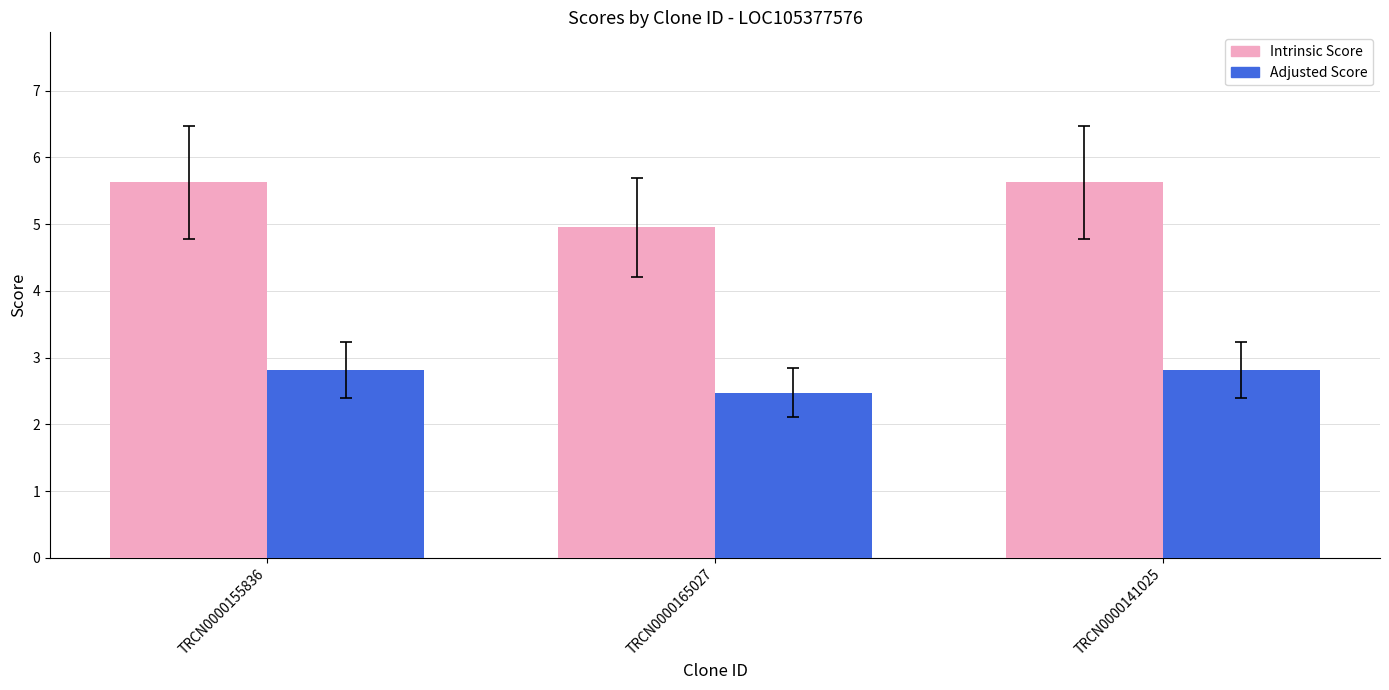

At TRCN0000141025, list the series in order from largest to smallest.

Intrinsic Score, Adjusted Score